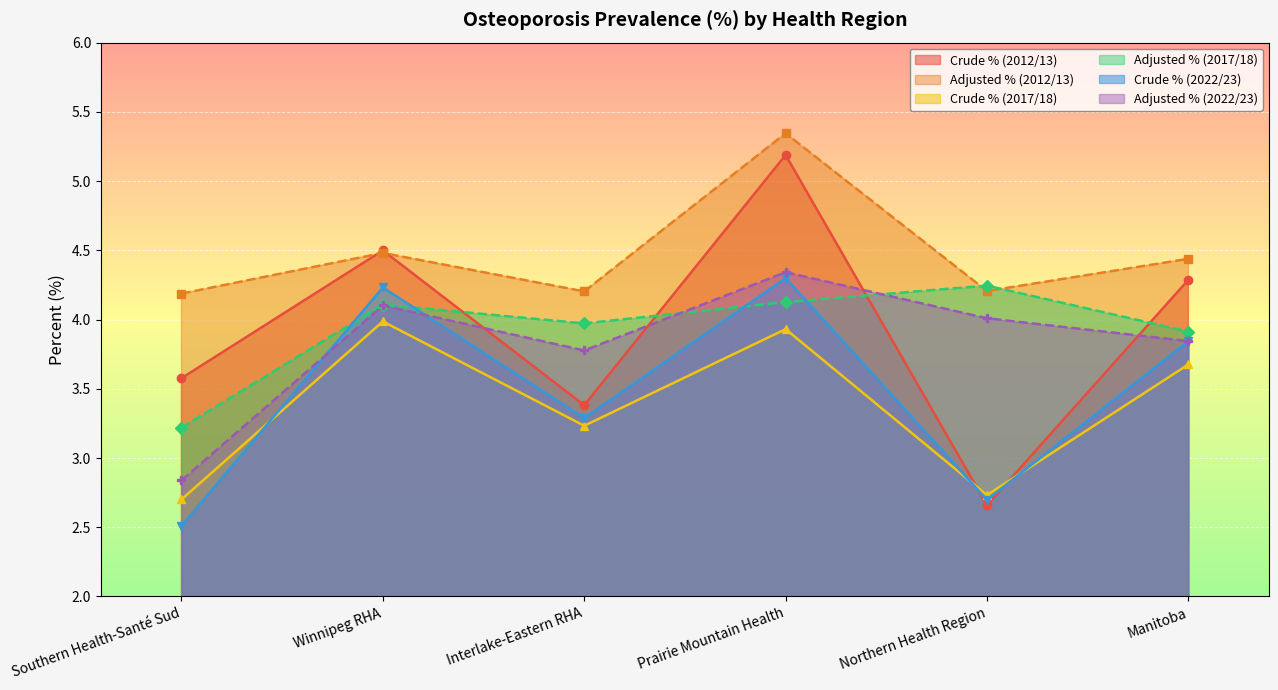

At how many categories does at least one series exceed 3?

6